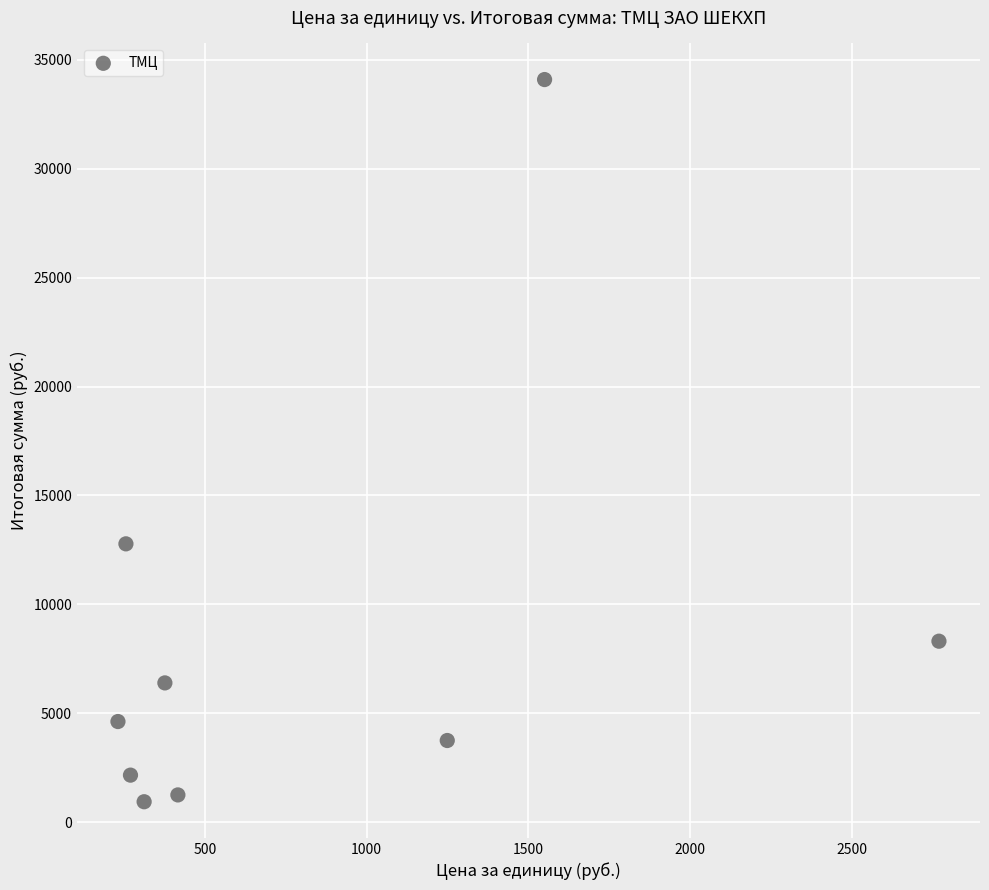

What is the average X value?

825.4